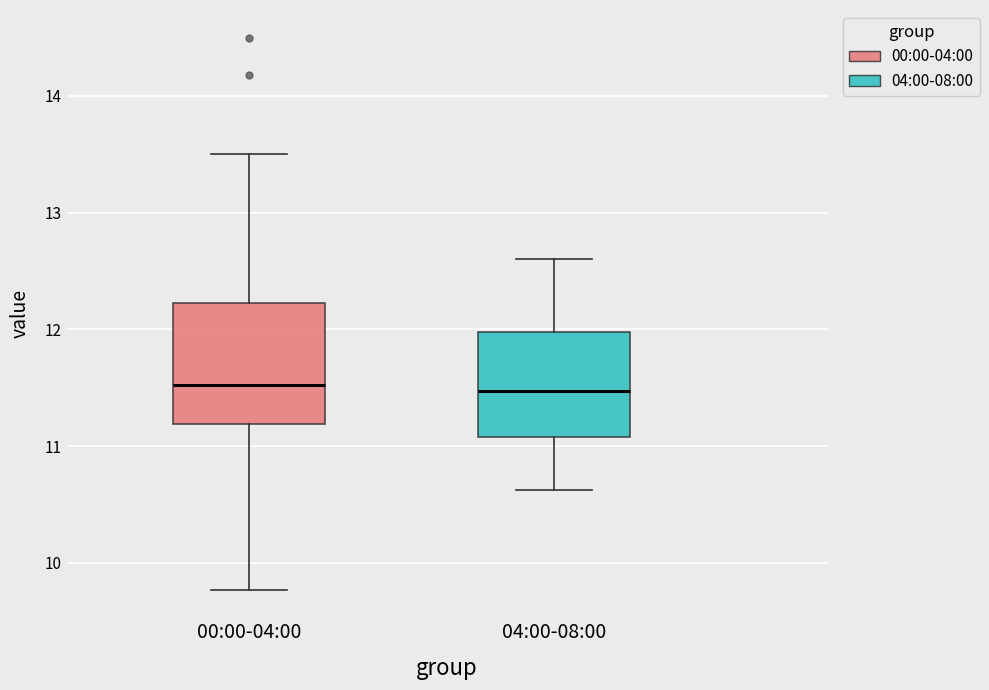

Where does the median line of the box for 00:00-04:00 sit on the y-axis? The values are not printed on the chart, so give them approximately, as read against the axis.

11.5